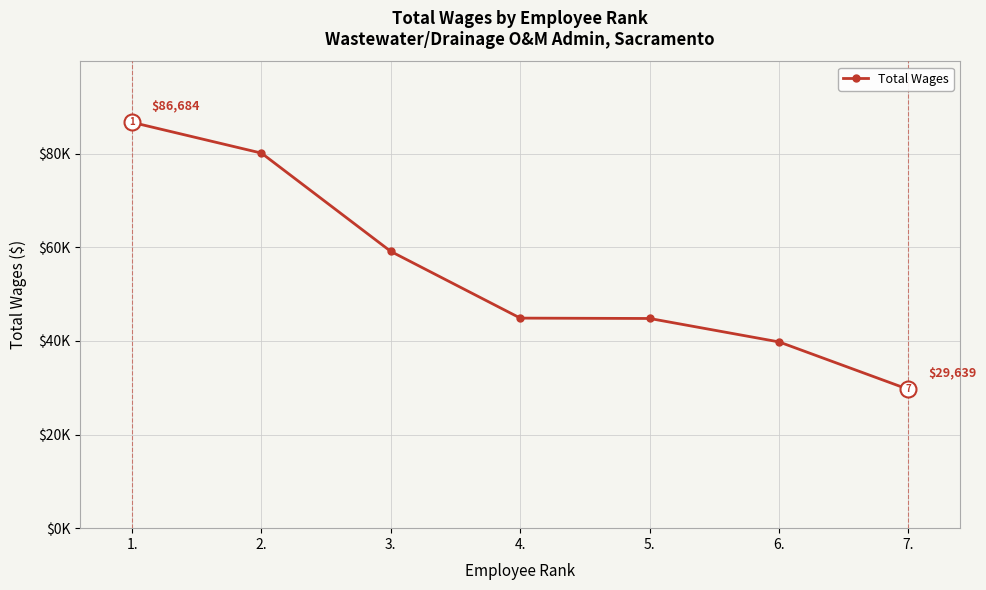

What position from the left is 2.?

2